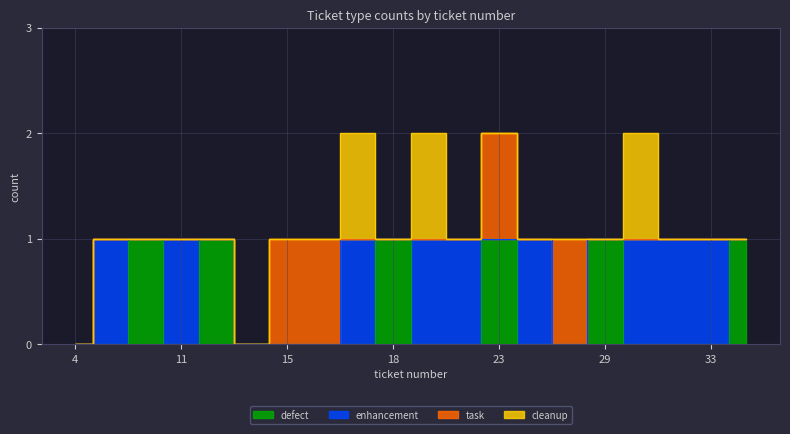

Which series ends up on top after the final intersection of defect and cleanup?

cleanup